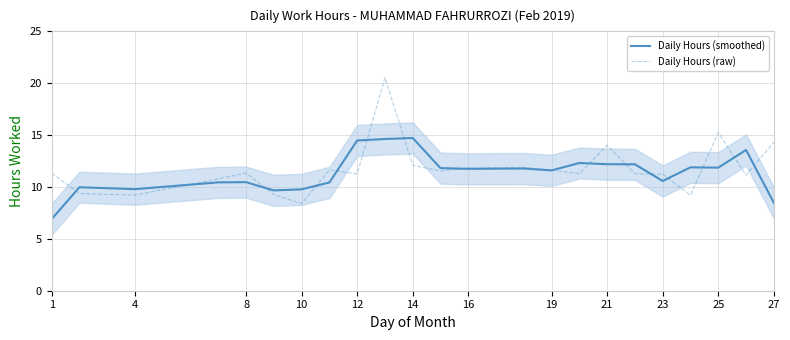

Does the chart have visible grid lines?

Yes